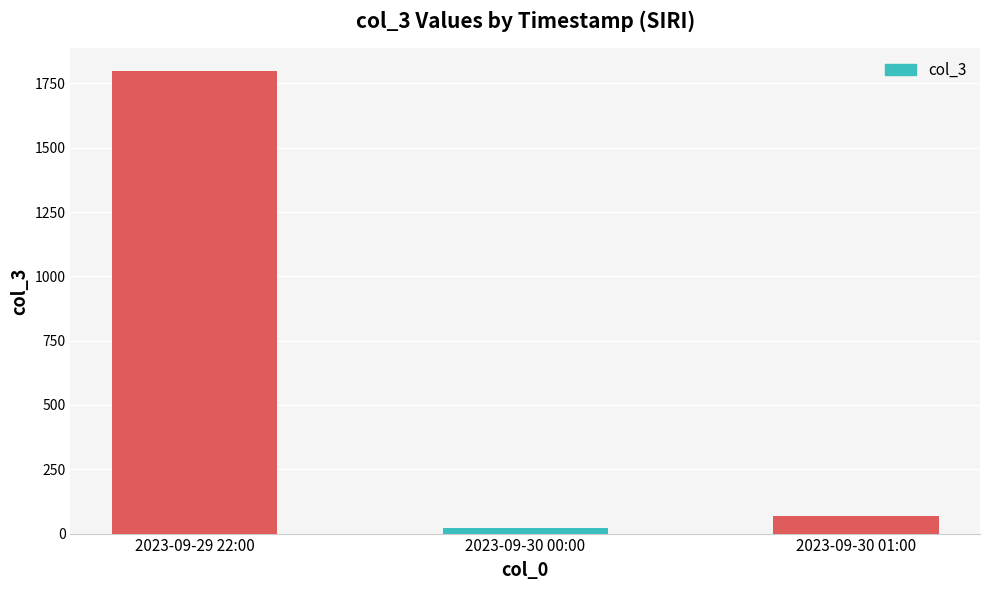

Reading left to right, what are all the values shown in this chart?

2023-09-29 22:00=1797	2023-09-30 00:00=20	2023-09-30 01:00=67